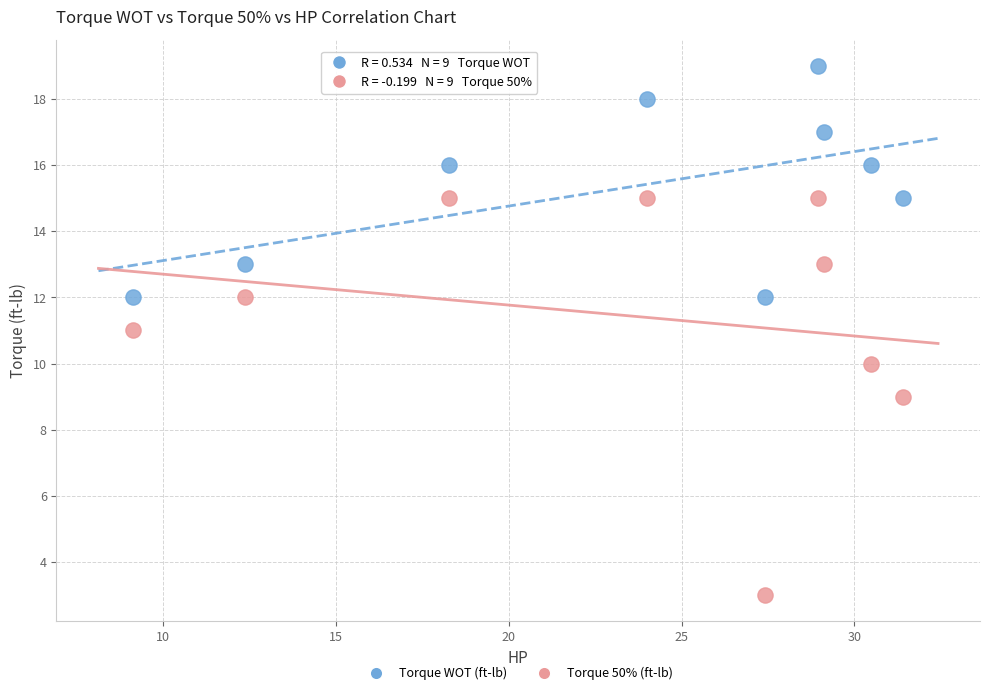

Across all data points, what is the range of Y values (max minus min)?

16